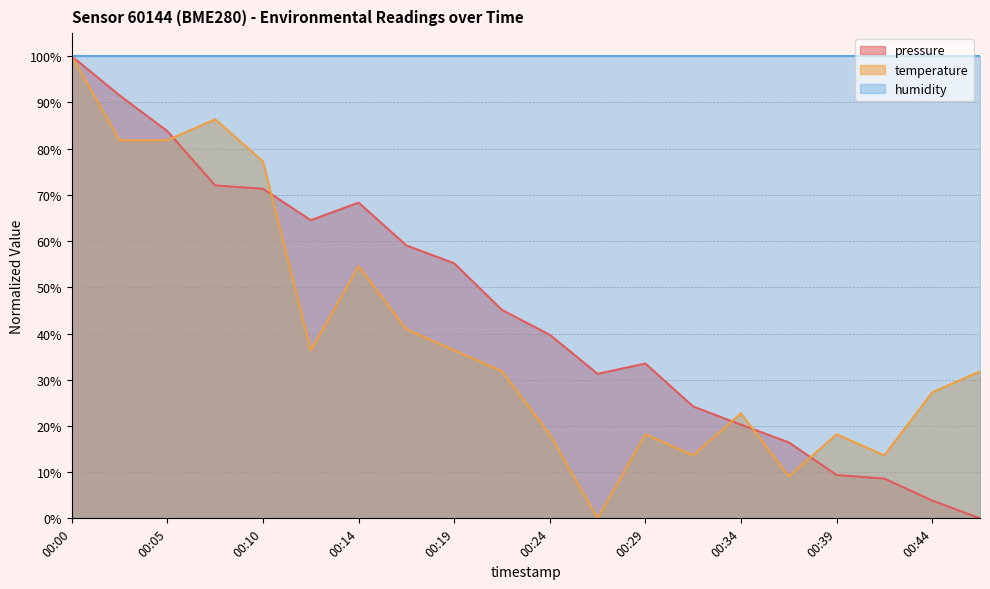

How many values in the pressure series are below 45?

10